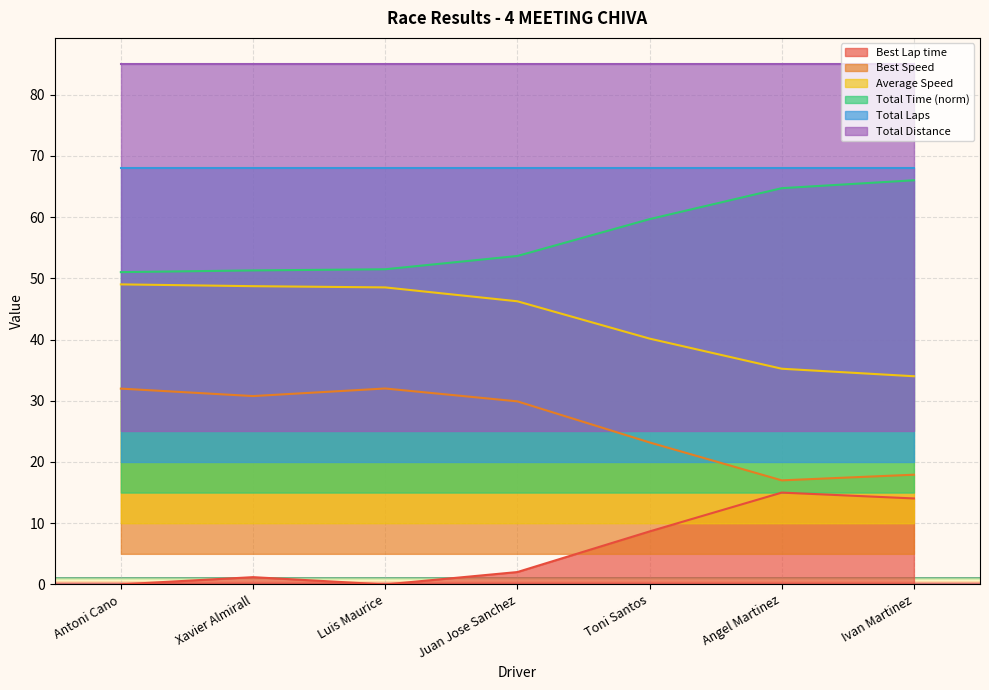

The value of Average Speed at Xavier Almirall is 48.7. True or false?

True